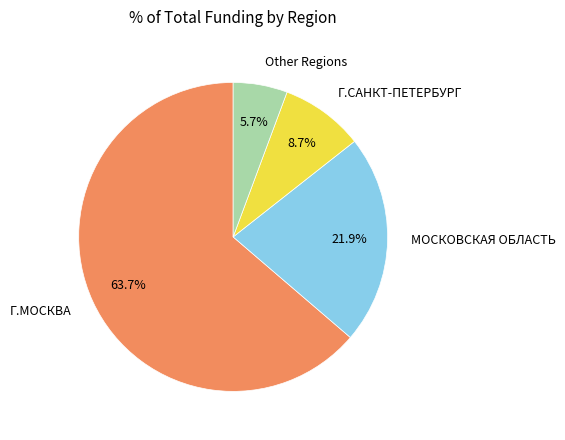

Is there a majority slice in this chart?

Yes